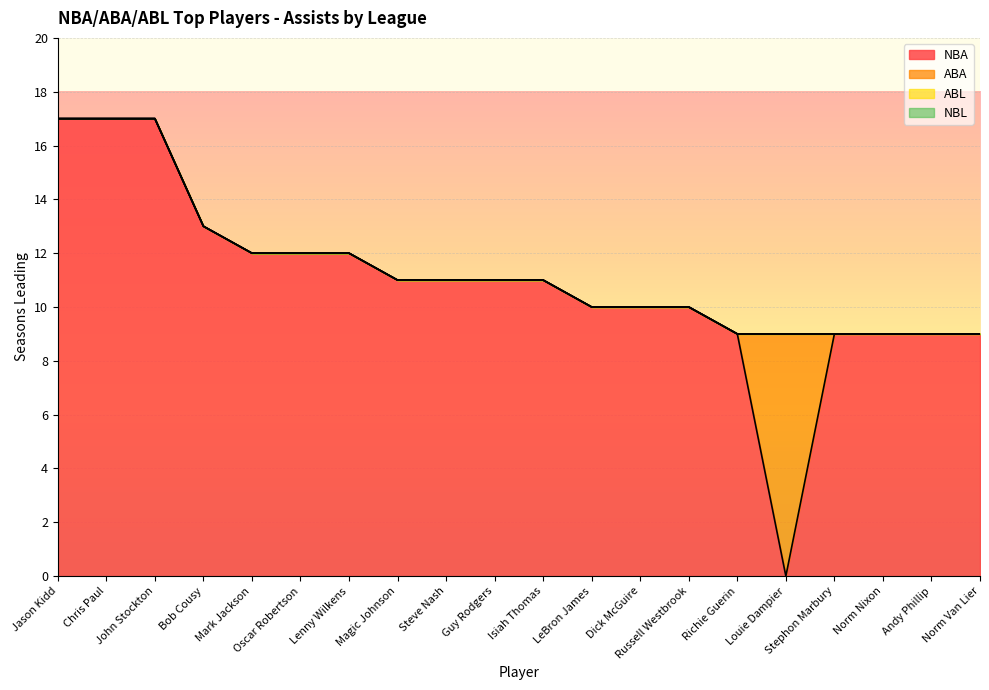

How many distinct data groups are displayed?

4